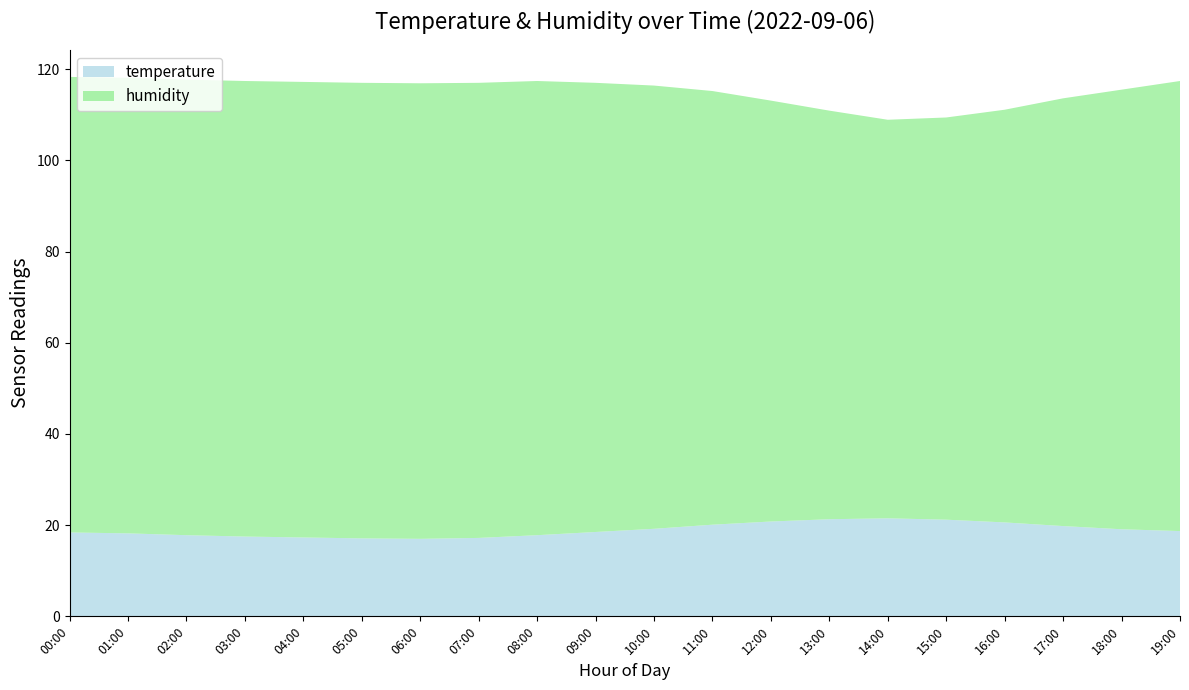

Reading left to right, list all the values displayed in this chart.

temperature: 00:00=18.4	01:00=18.2	02:00=17.8	03:00=17.5	04:00=17.3	05:00=17.1	06:00=17.0	07:00=17.2	08:00=17.8	09:00=18.5	10:00=19.2	11:00=20.1	12:00=20.8	13:00=21.3	14:00=21.5	15:00=21.2	16:00=20.6	17:00=19.8	18:00=19.1	19:00=18.7
humidity: 00:00=99.9	01:00=99.9	02:00=99.9	03:00=99.9	04:00=99.9	05:00=99.9	06:00=99.9	07:00=99.8	08:00=99.6	09:00=98.5	10:00=97.2	11:00=95.1	12:00=92.3	13:00=89.6	14:00=87.4	15:00=88.2	16:00=90.5	17:00=93.8	18:00=96.4	19:00=98.7